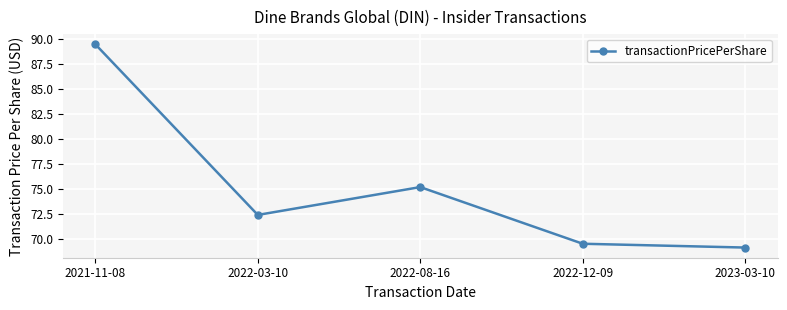

Rank the categories by value from highest to lowest.

2021-11-08, 2022-08-16, 2022-03-10, 2022-12-09, 2023-03-10